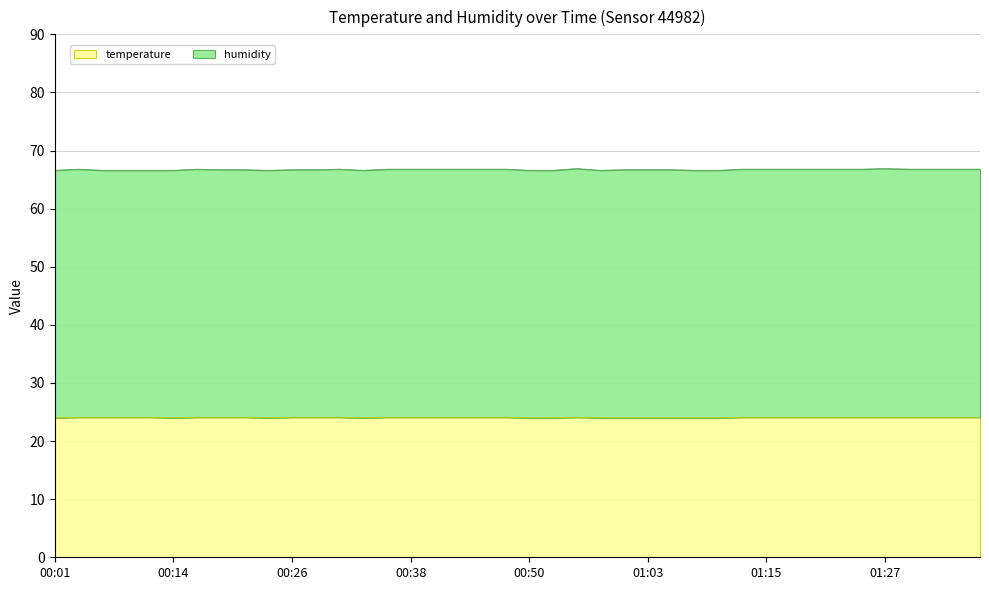

What is the difference between the maximum and minimum values?

0.1